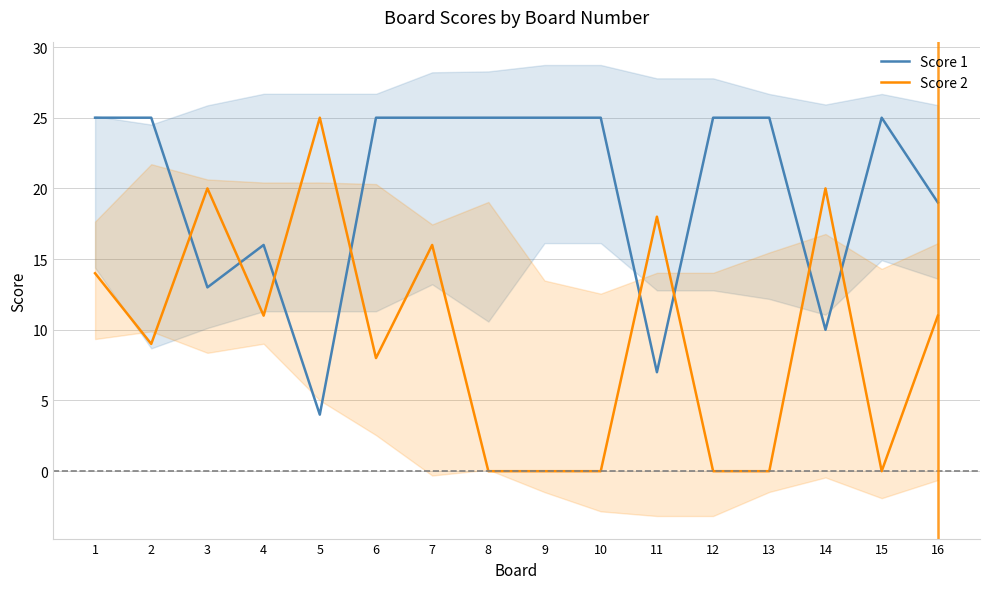

At which category does Score 1 reach its first local valley?

3